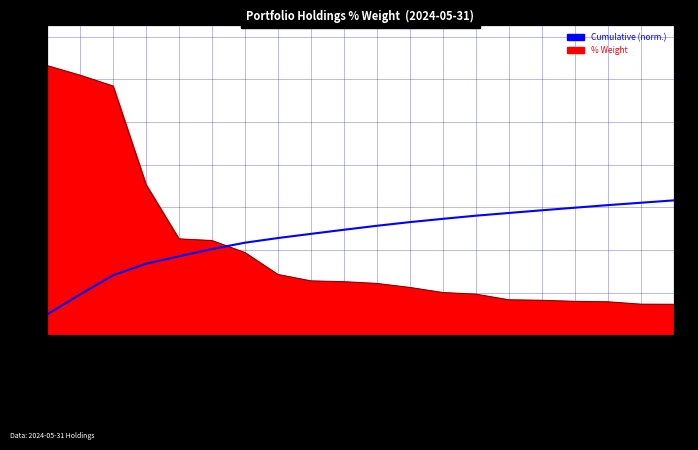

What is the label of the 9th point from the right?

Tesla Inc.